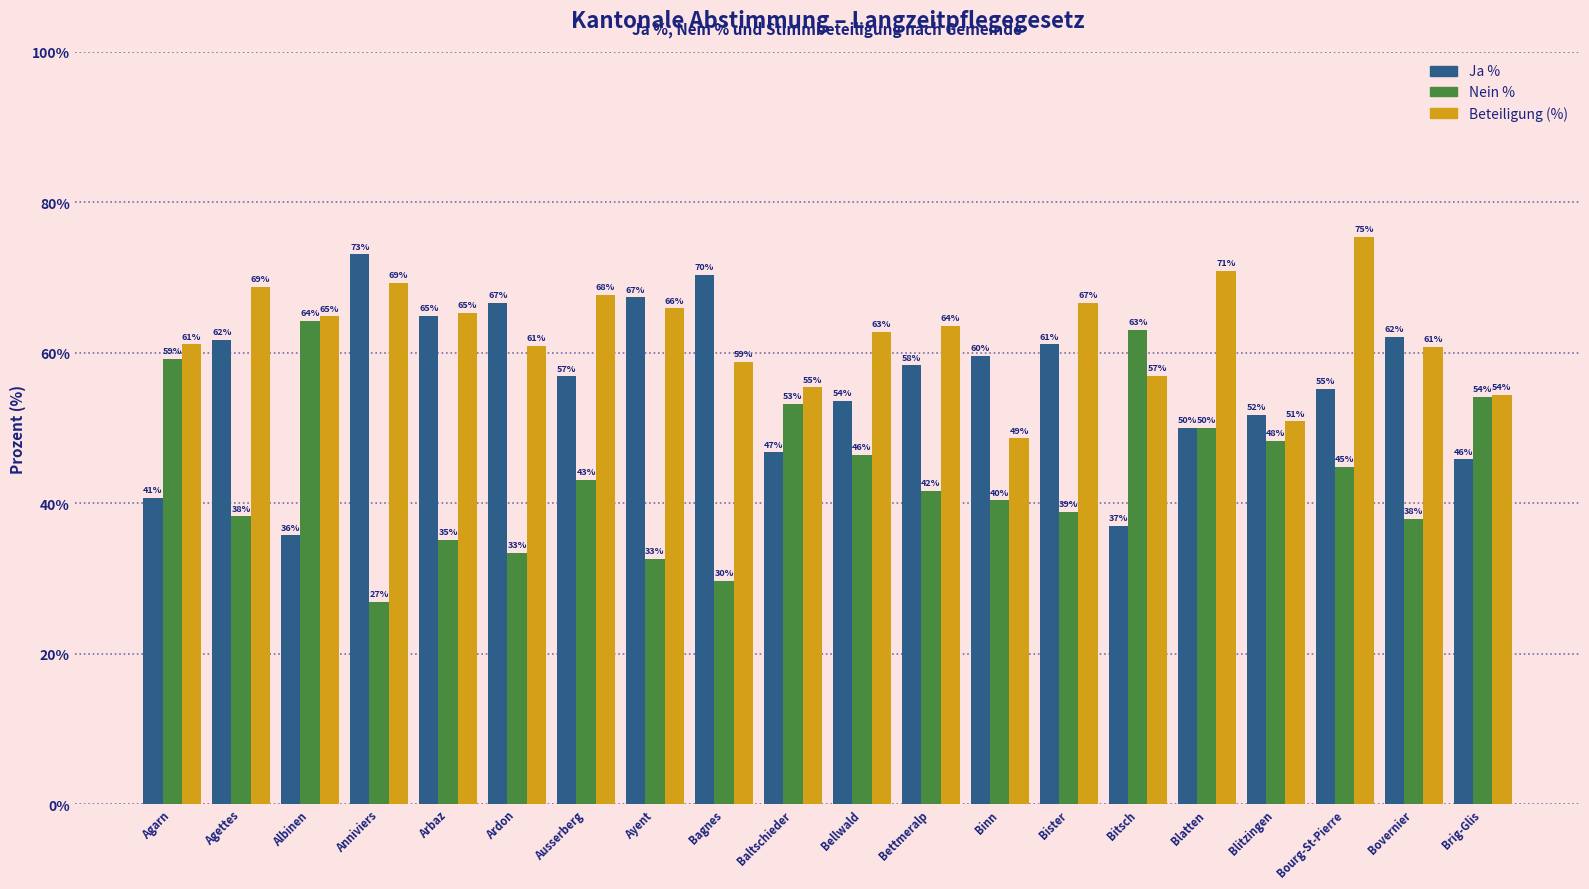

At which category is the sum across all series the highest?

Bourg-St-Pierre